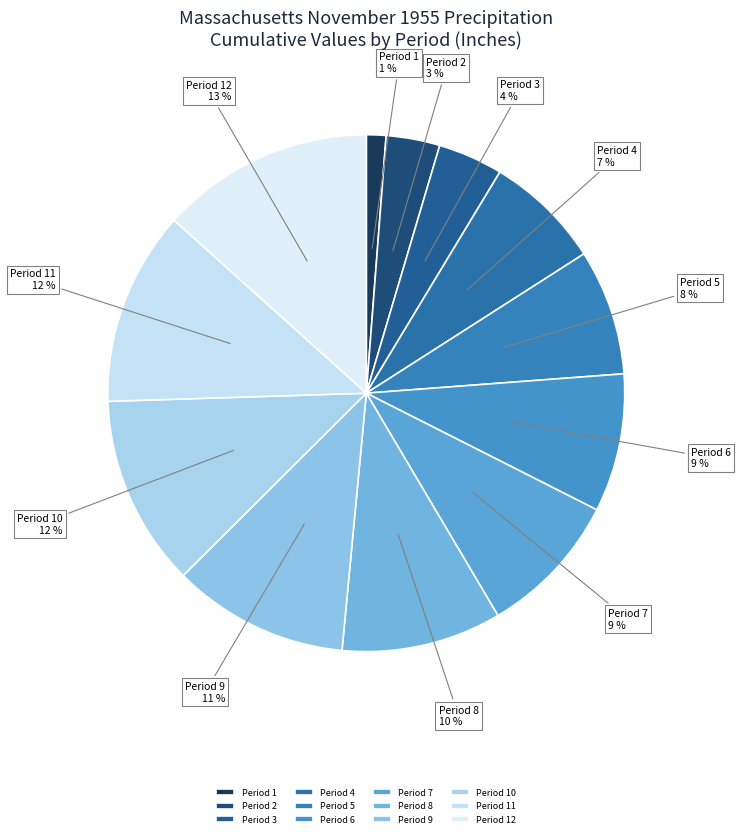

Which slice is the smallest?

Period 1